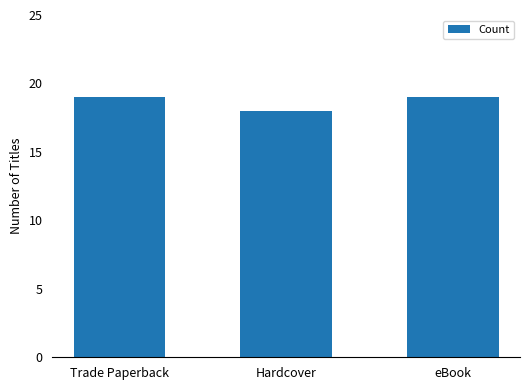

Are the bars horizontal?

No